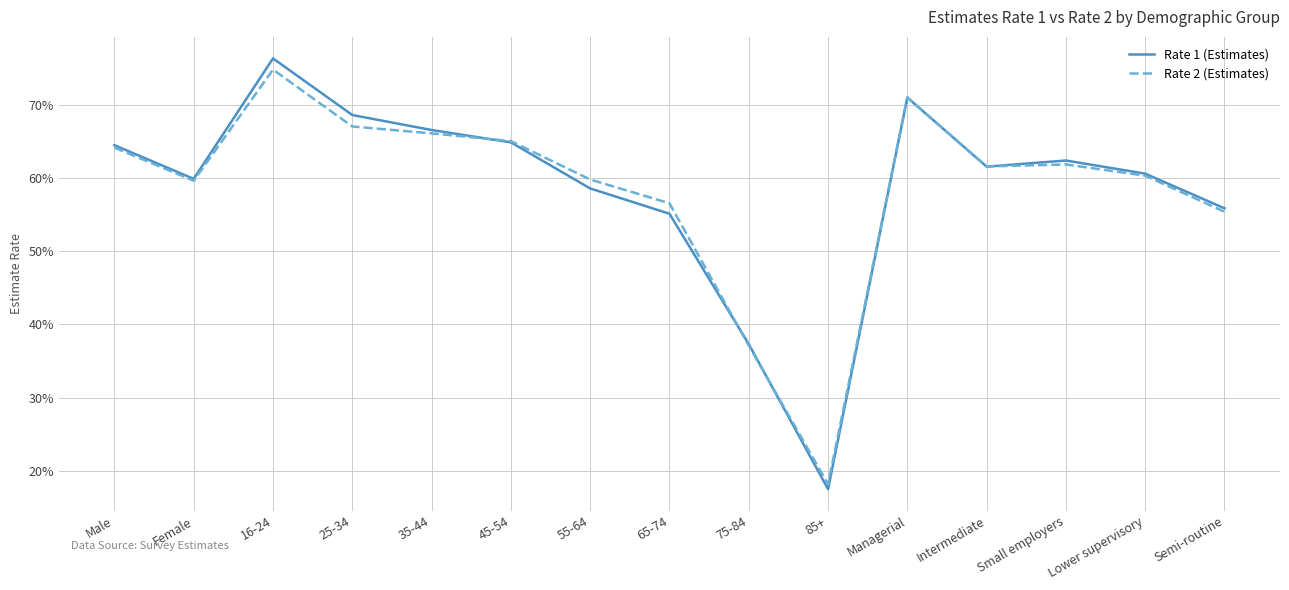

Is this an area chart (filled region under the line)?

No